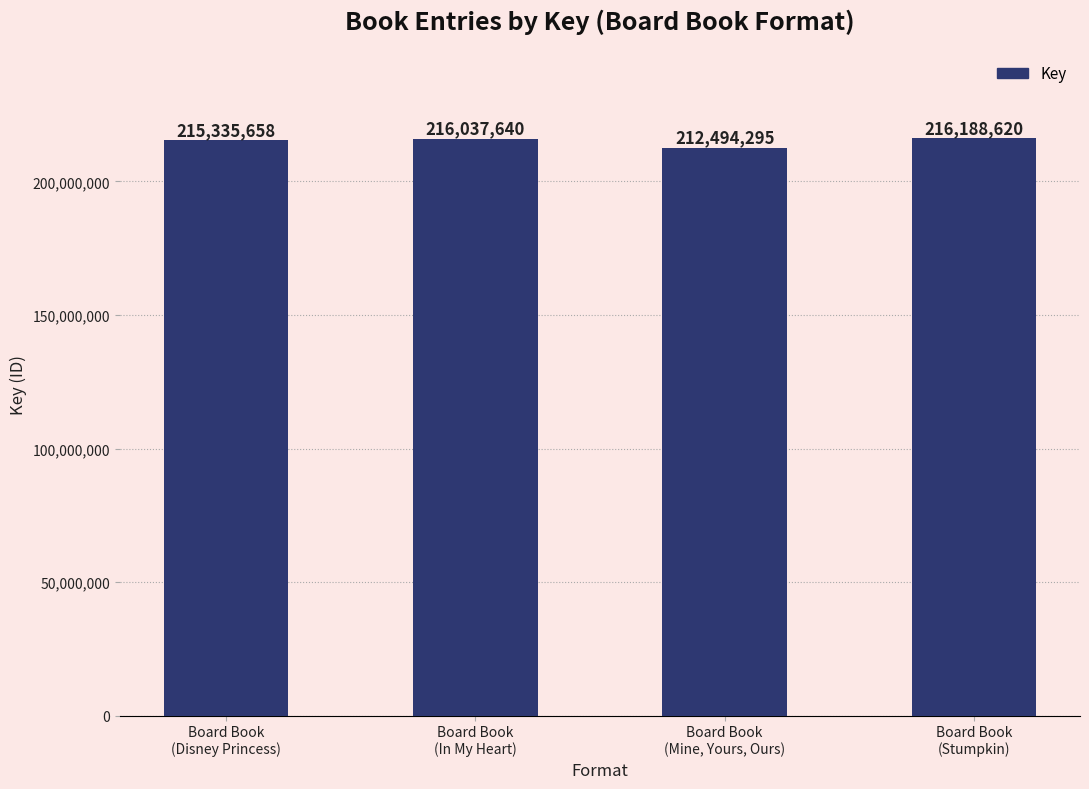

What is the difference between the second highest and minimum values?

3543345